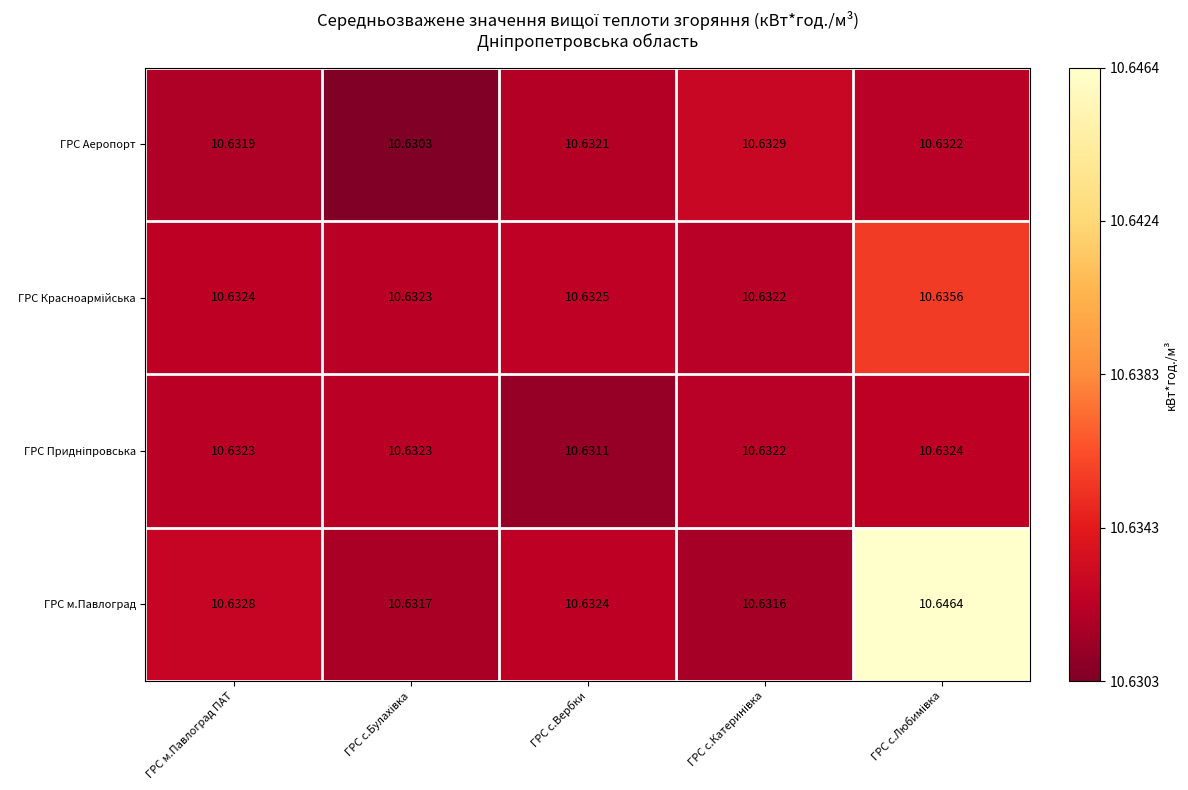

Which series has the largest range (max minus min)?

ГРС м.Павлоград